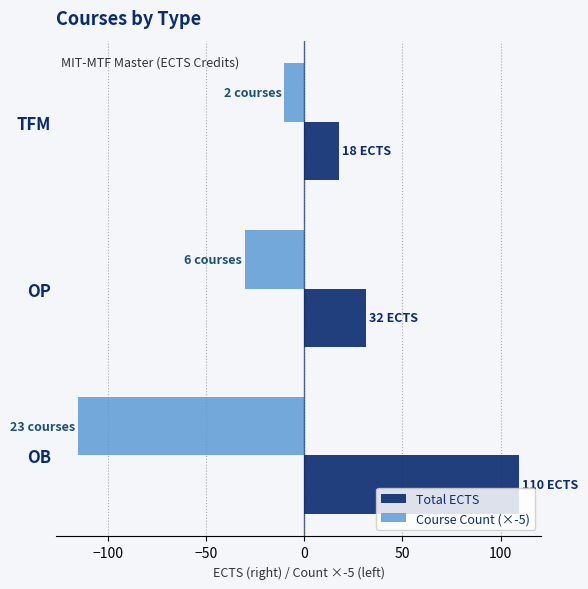

Read the Course Count (×-5) value at OB.

-115.0